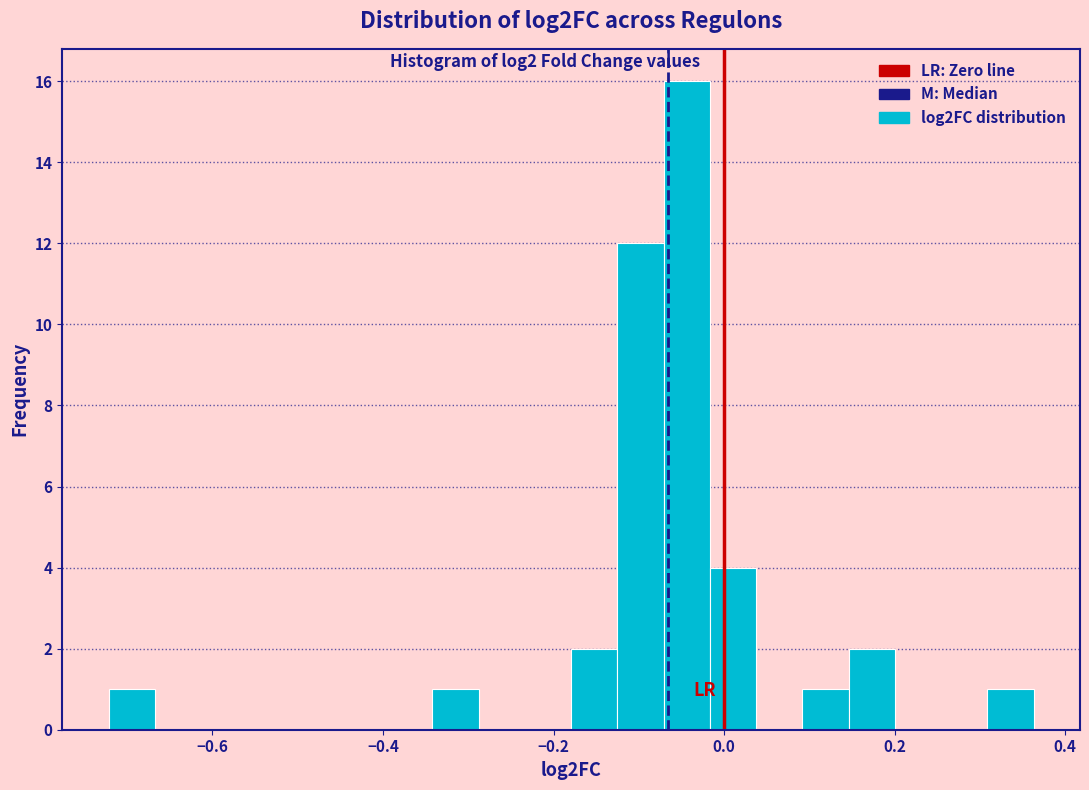

Read against the x-axis, roughly where is the centre of the tallest bar?

-0.04